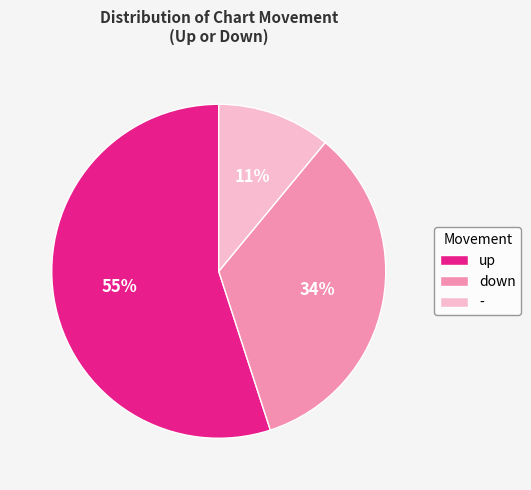

Rank the categories by value from highest to lowest.

up, down, -